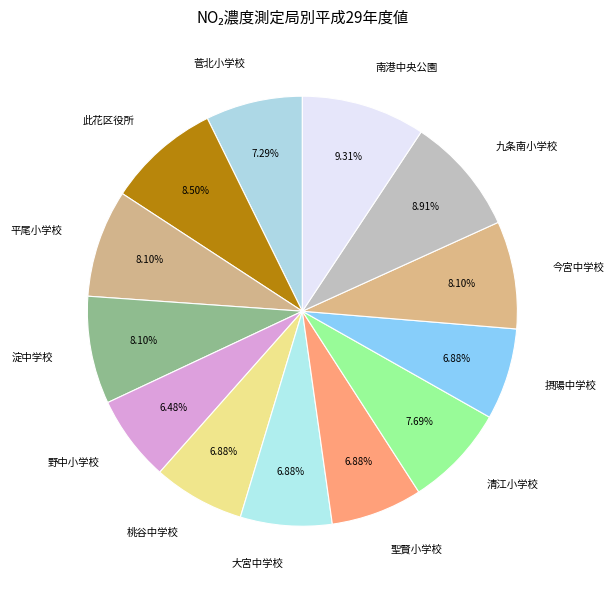

To the nearest percent, what is the difference between the 南港中央公園 and 摂陽中学校 slice percentages?

2%